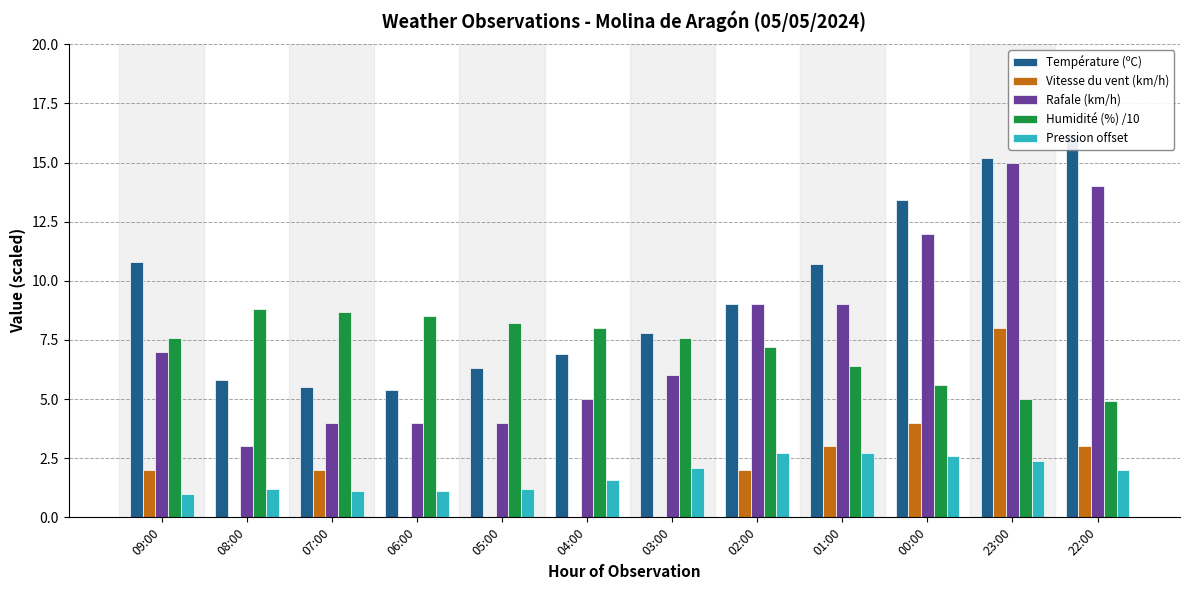

How many categories are shown in the chart?

12